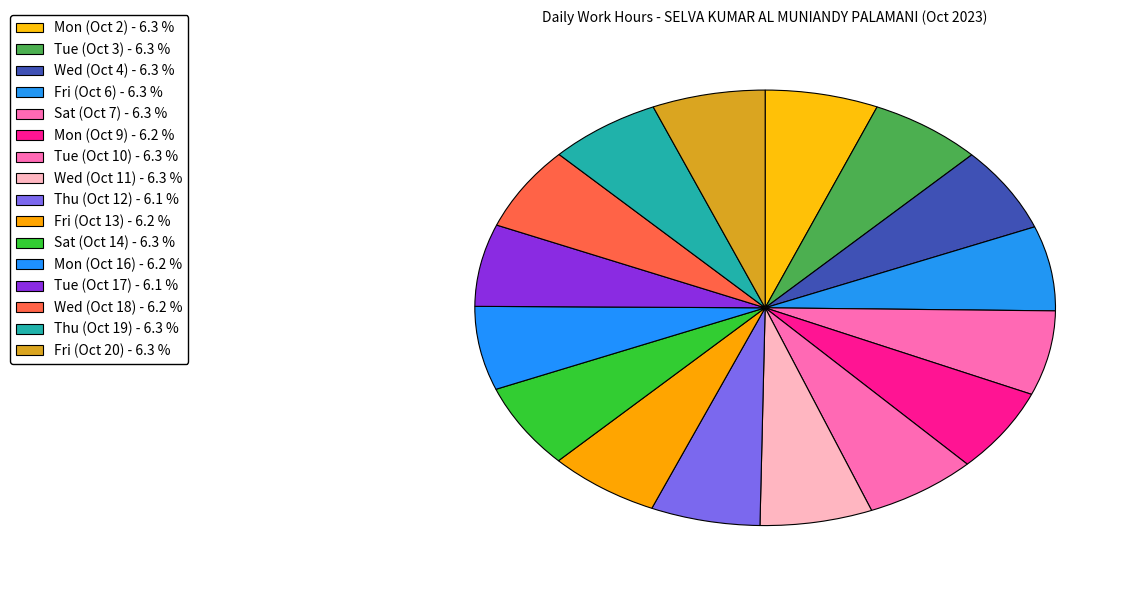

Which has a higher value, Mon (Oct 2) or Wed (Oct 4)?

Wed (Oct 4)